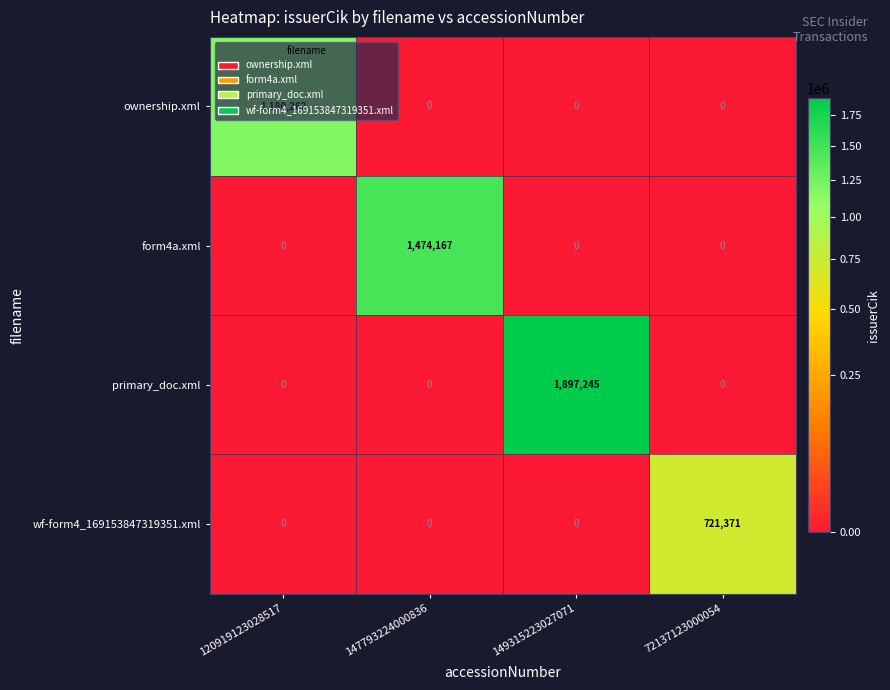

Rank the series by their average value, from lowest to highest.

wf-form4_169153847319351.xml, ownership.xml, form4a.xml, primary_doc.xml